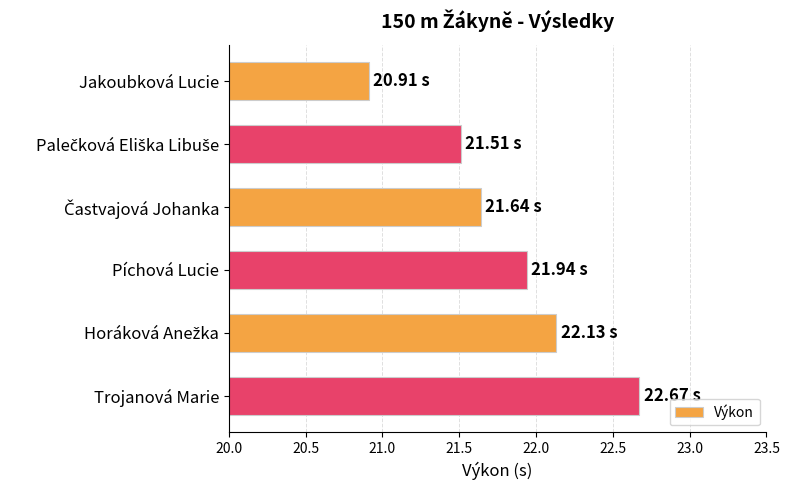

What is the change in value from Jakoubková Lucie to Píchová Lucie?

+1.0